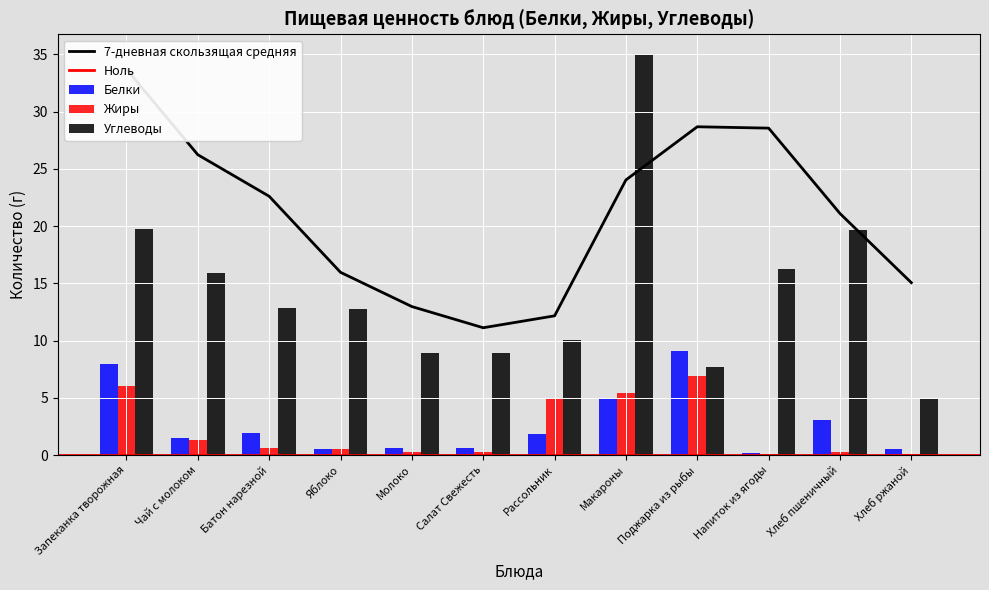

What is the sum of the Углеводы values at Батон нарезной and Чай с молоком?

28.8